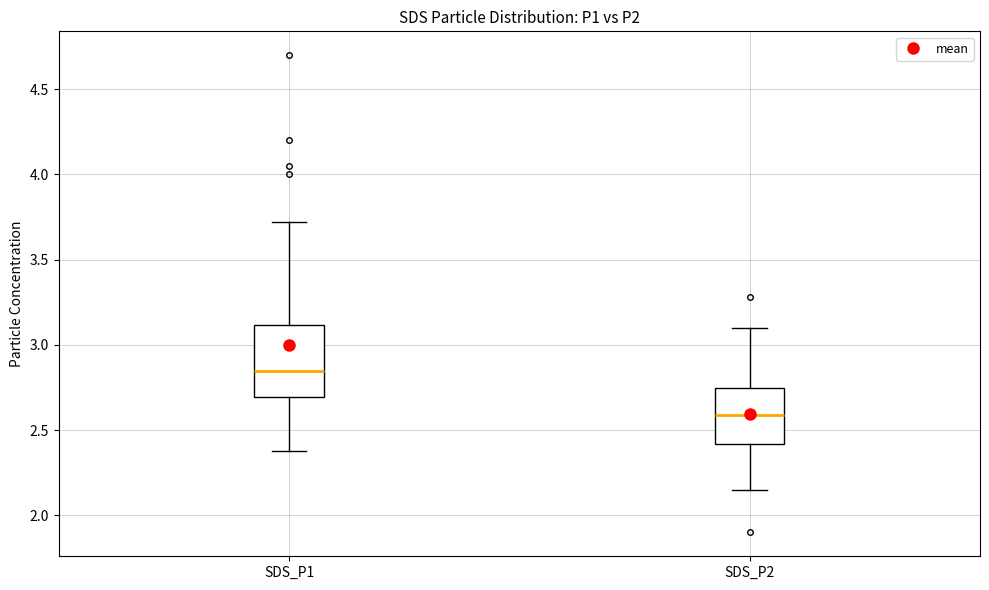

Which box's median line is the lowest?

SDS_P2